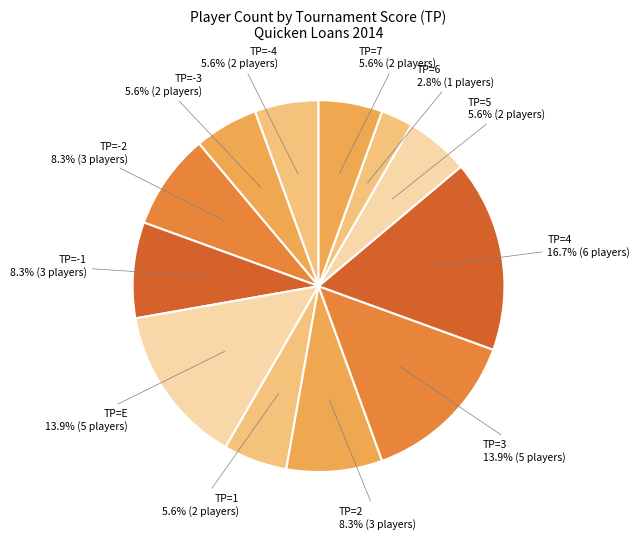

Is the sum of TP=-1 and TP=2 greater than half?

No